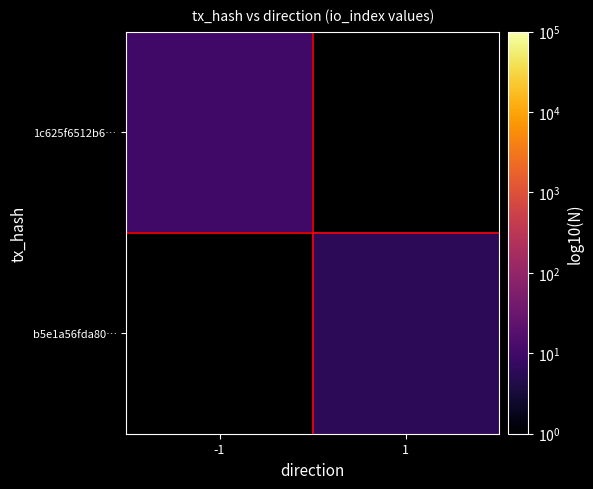

Is the value of b5e1a56fda80… at -1 greater than the value of 1c625f6512b6… at 1?

No